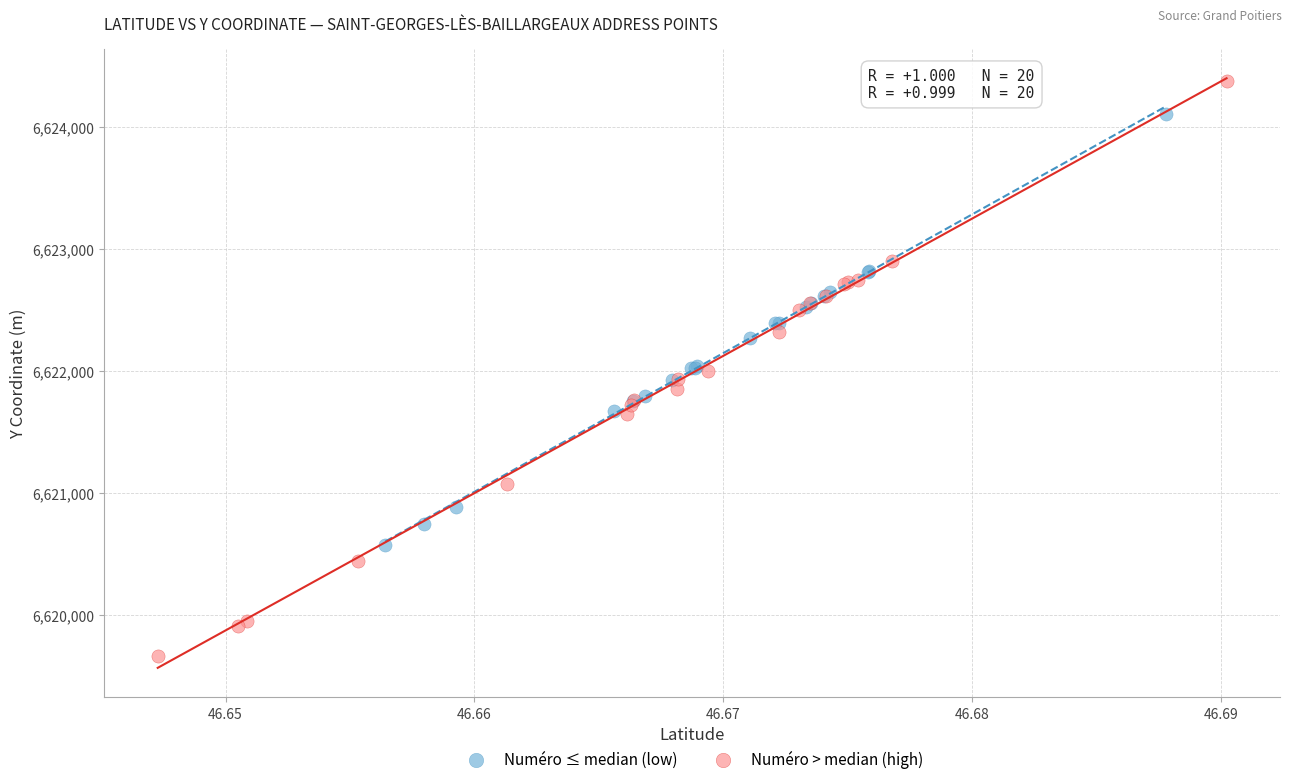

Which series contains the highest Y value?

Numéro > median (high)